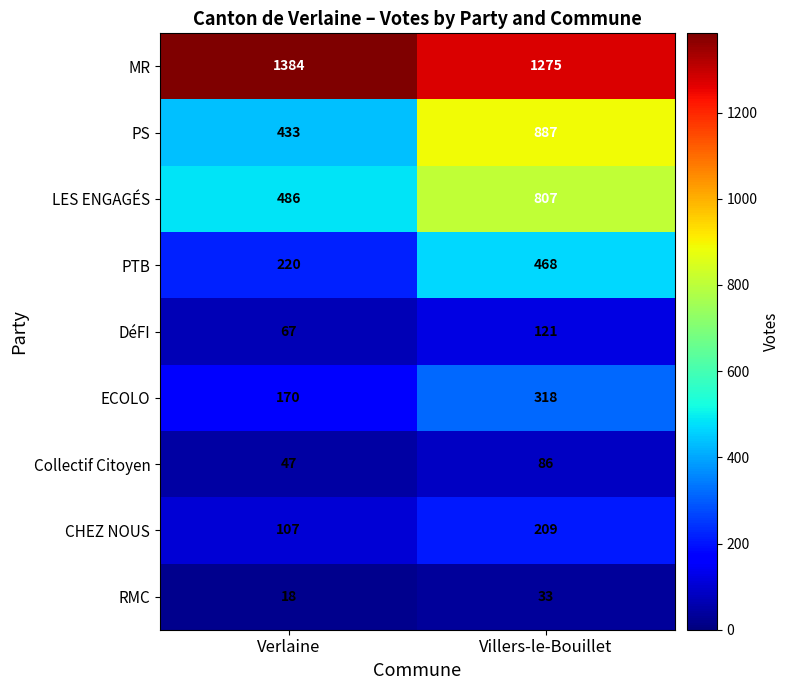

Which series has the largest total across all categories?

MR